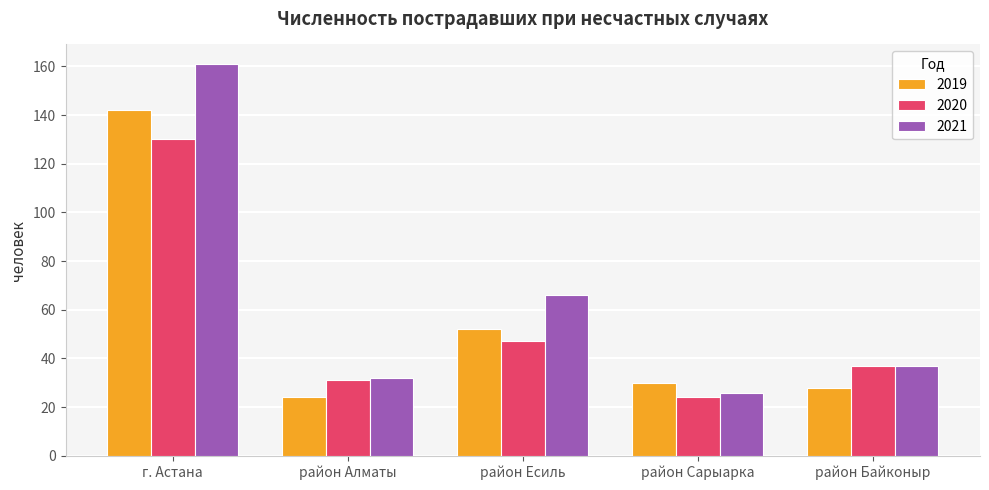

The value of 2021 at район Байконыр is 21. True or false?

False